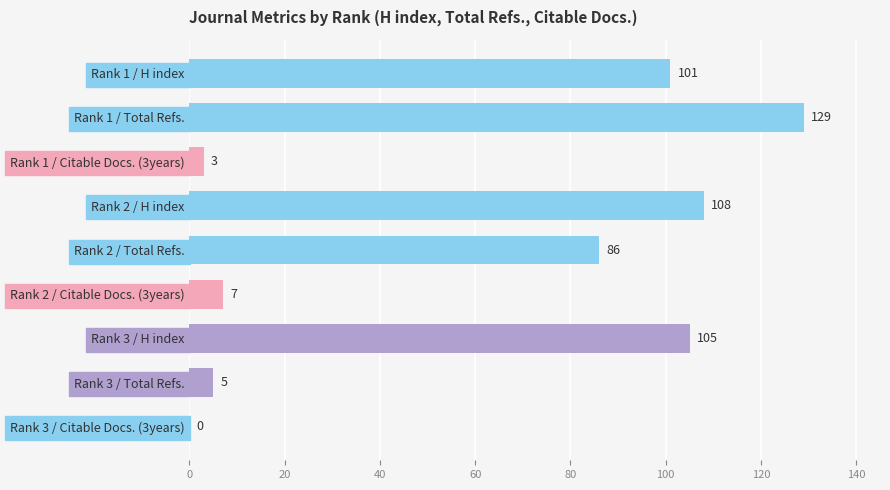

What is the sum of all values?

544